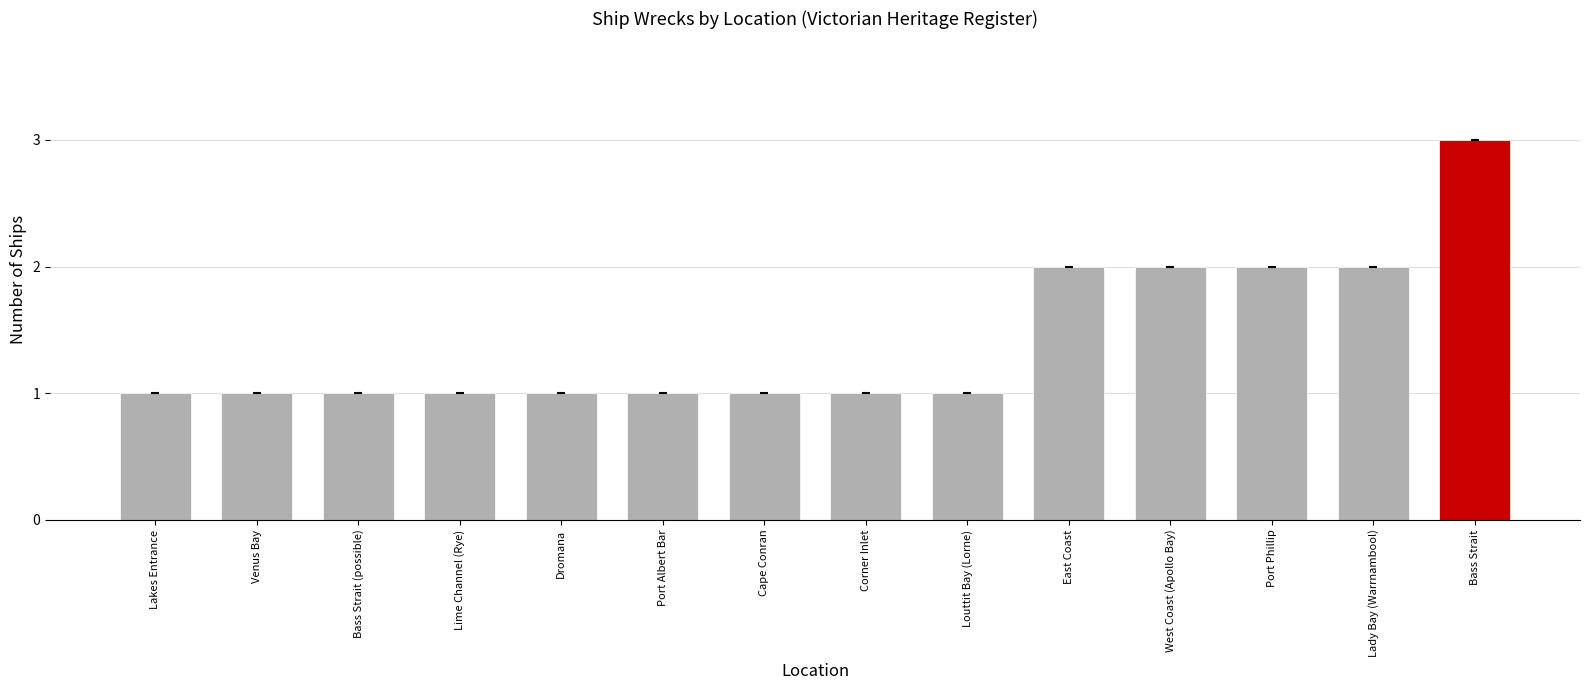

Which category has the highest value across all series?

Bass Strait